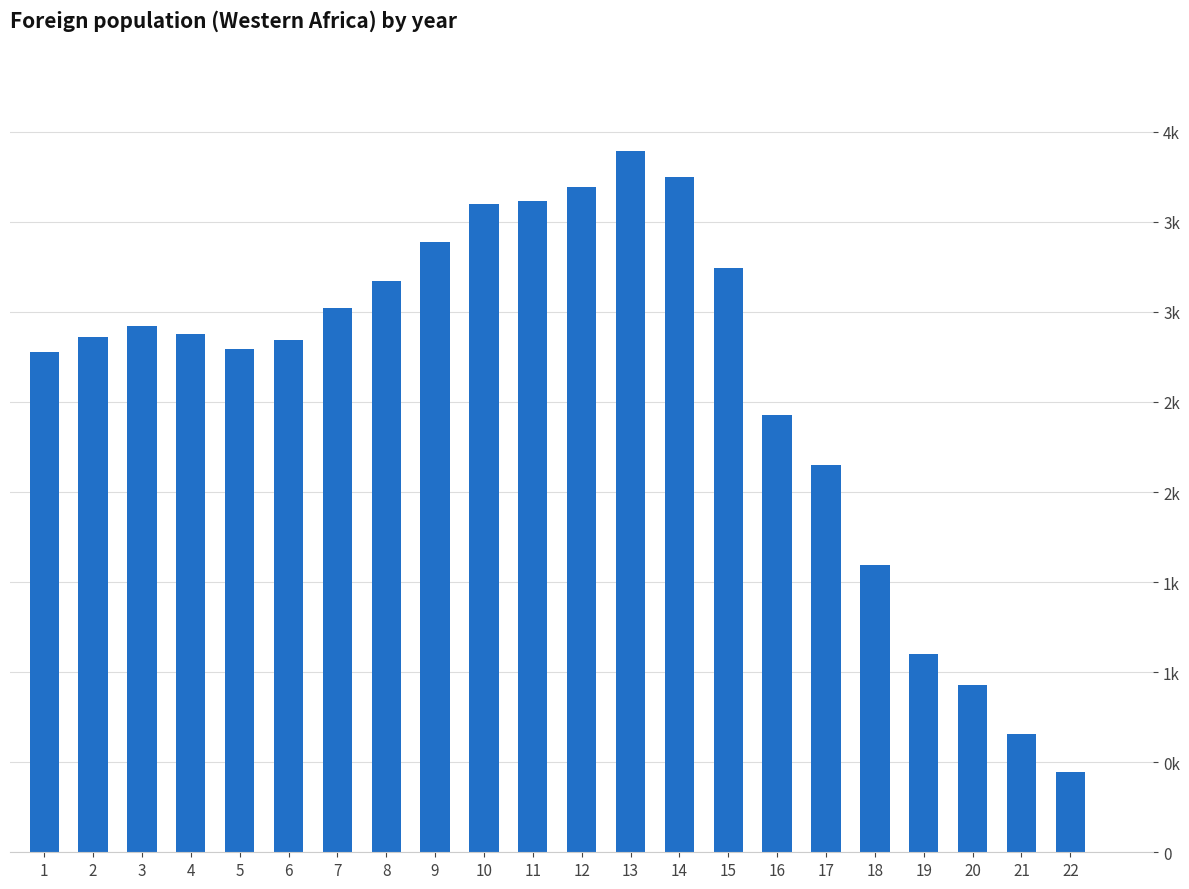

What is the average value?

2626